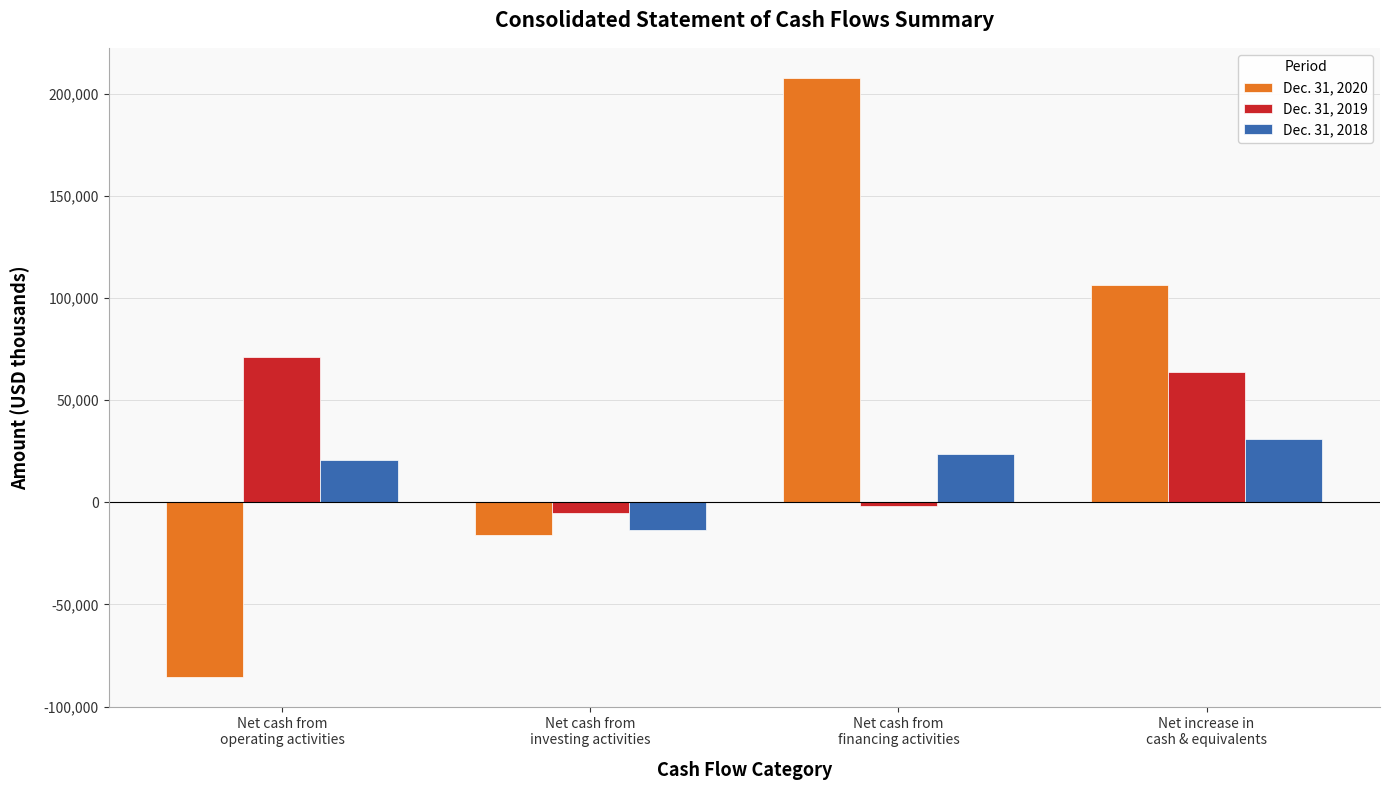

What is the sum of all Dec. 31, 2019 values?

128092